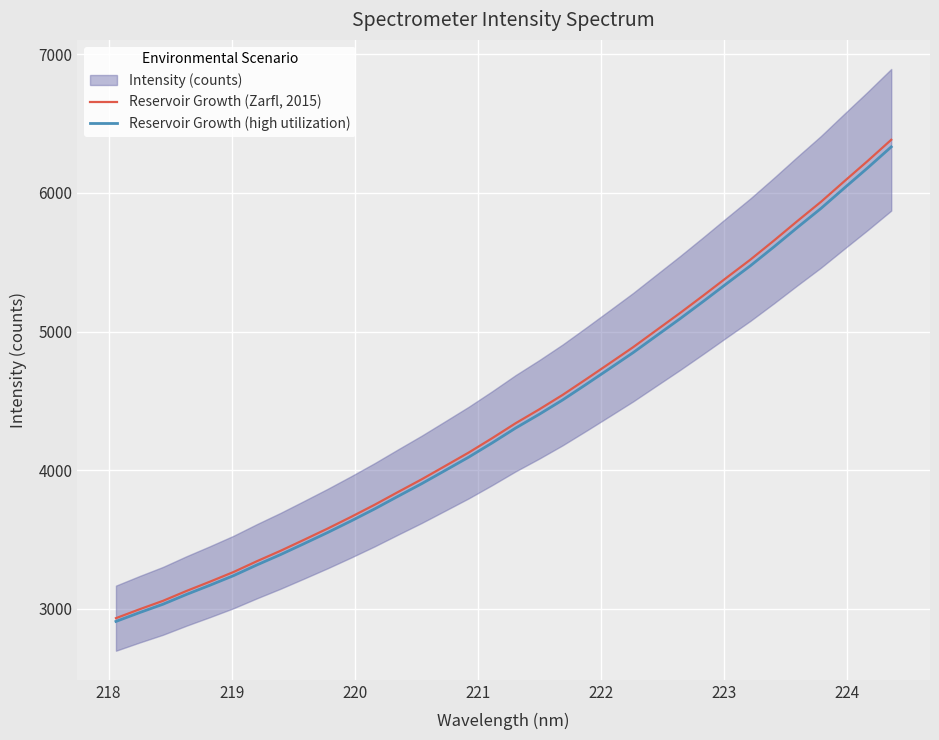

How many categories are shown in the chart?

34